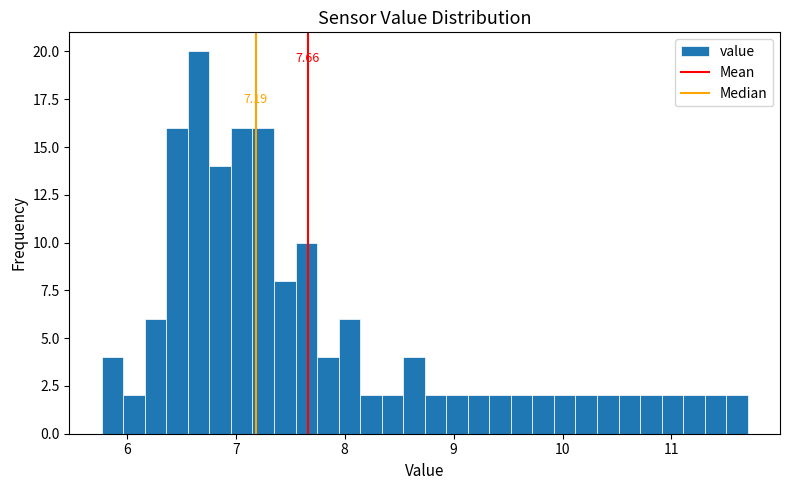

Around what value on the x-axis is the tallest bar? Give the approximate position of its centre, as read against the axis.

6.7